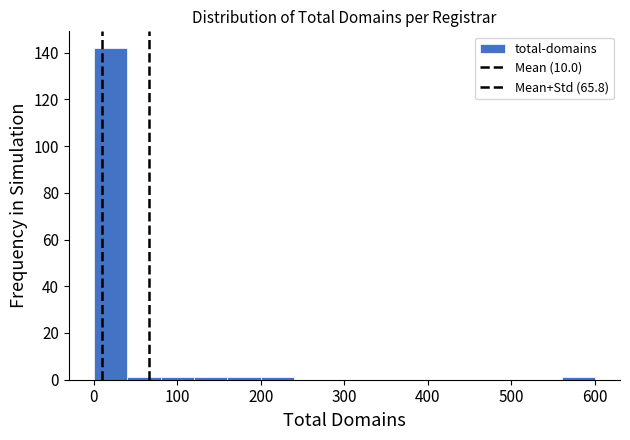

How tall is the bar that spans 0 to 40 on the x-axis? The values are not printed on the chart, so give them approximately, as read against the axis.

142